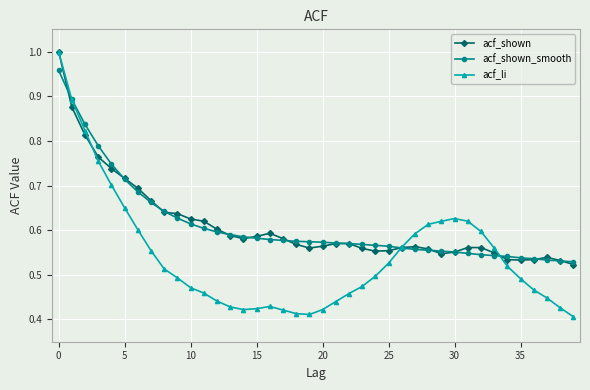

True or false: acf_li and acf_shown_smooth cross at least once.

True